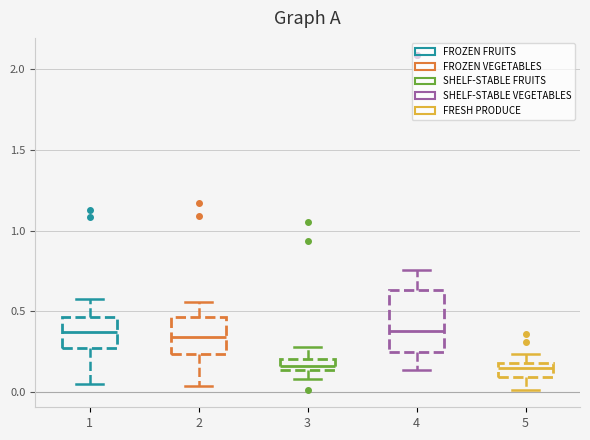

Comparing the boxes themselves (not the whiskers), which one is the tallest?

4